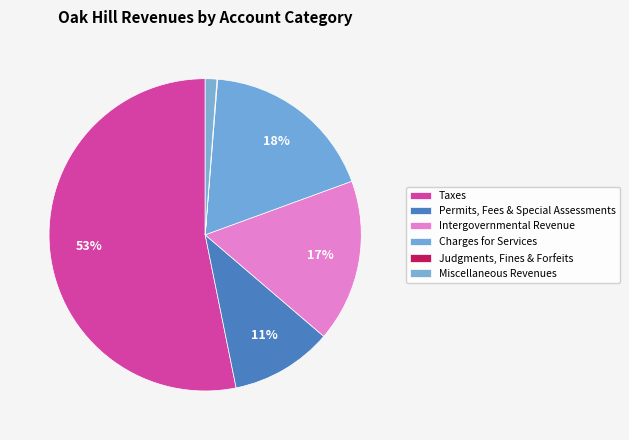

True or false: Permits, Fees & Special Assessments accounts for 11% of the total.

True